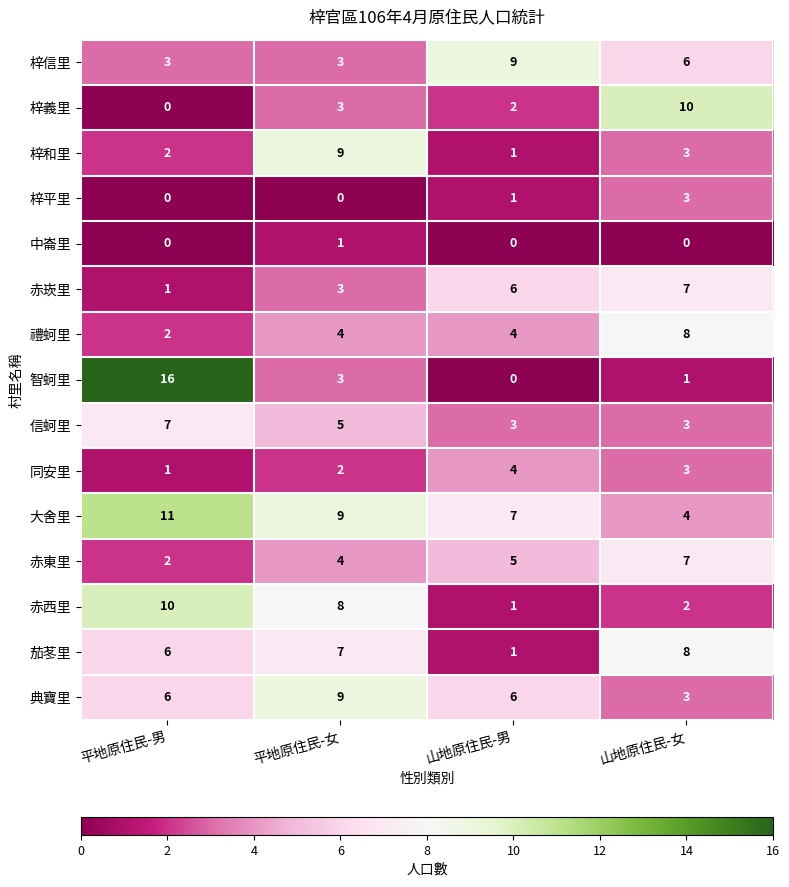

At which category is the sum across all series the highest?

平地原住民-女